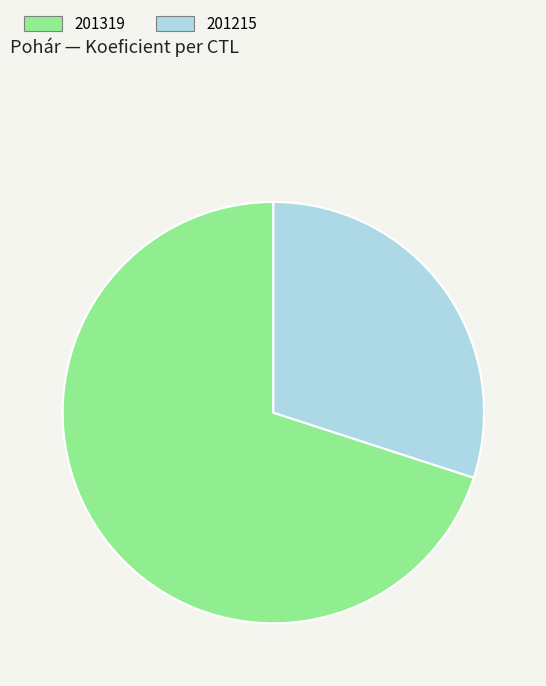

Between 201319 and 201215, which is larger?

201319